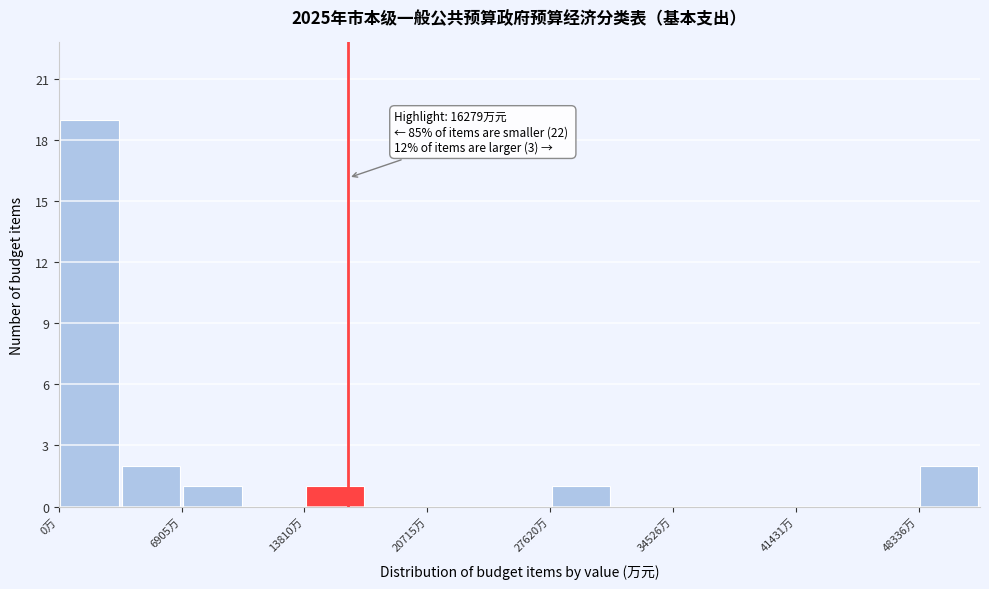

Read against the x-axis, roughly where is the centre of the tallest bar?

2000